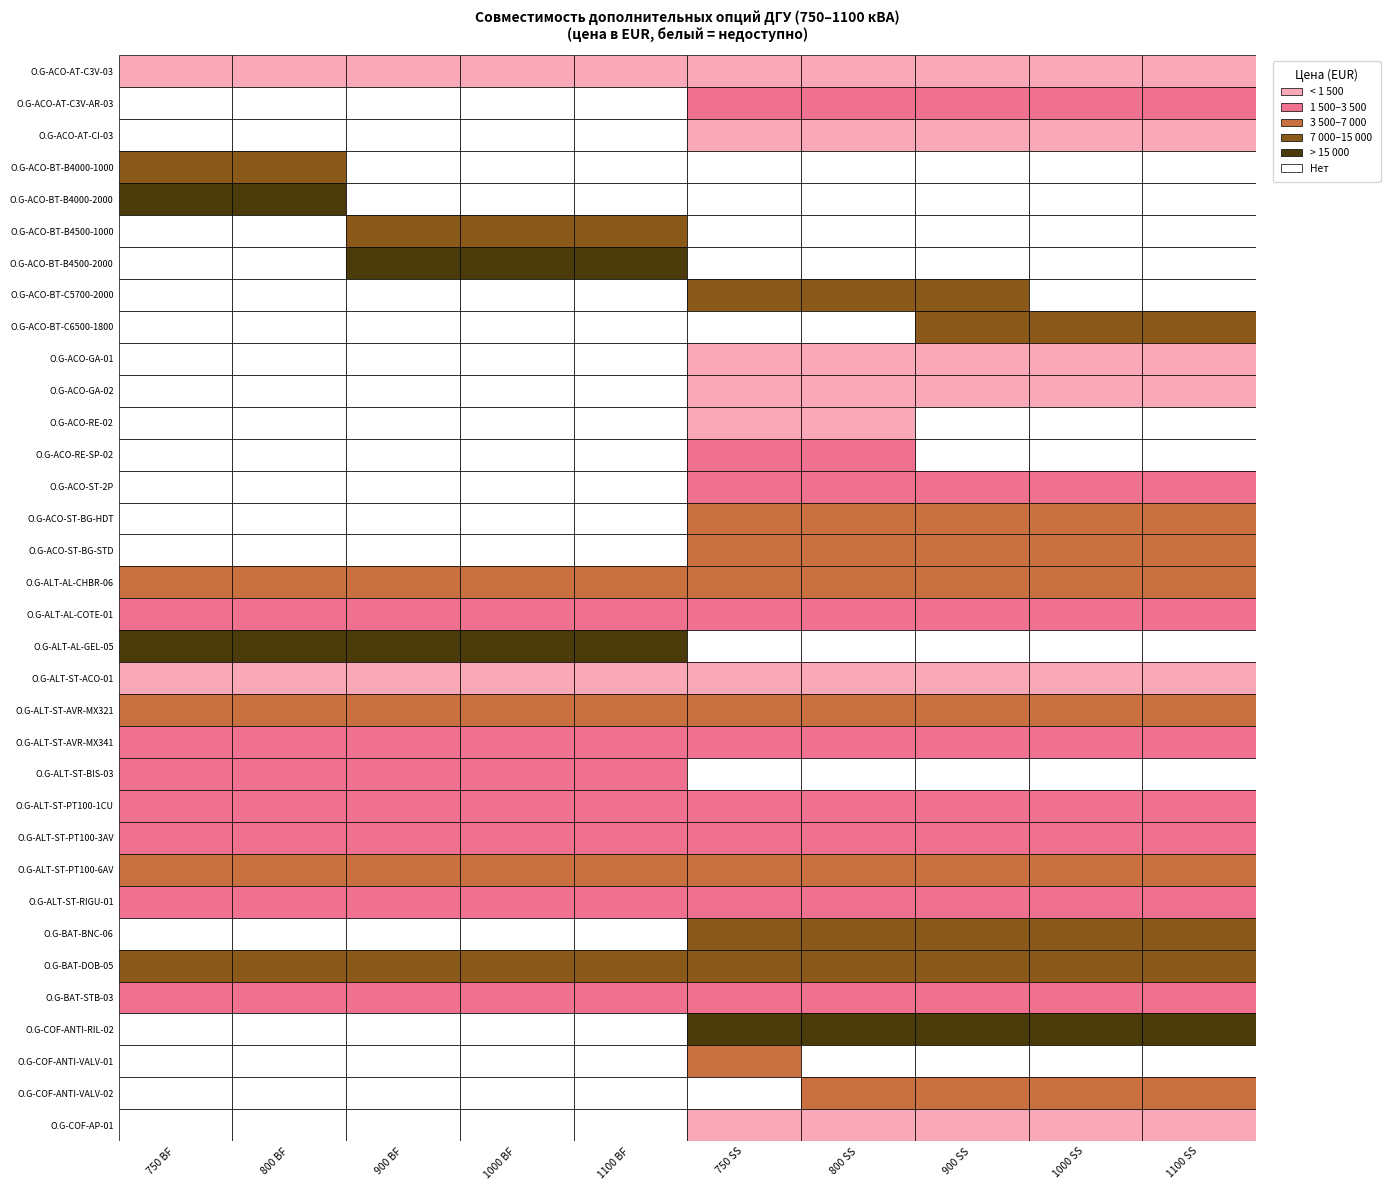

Which has a higher value, O.G-ACO-ST-2P or O.G-ACO-RE-02?

O.G-ACO-ST-2P